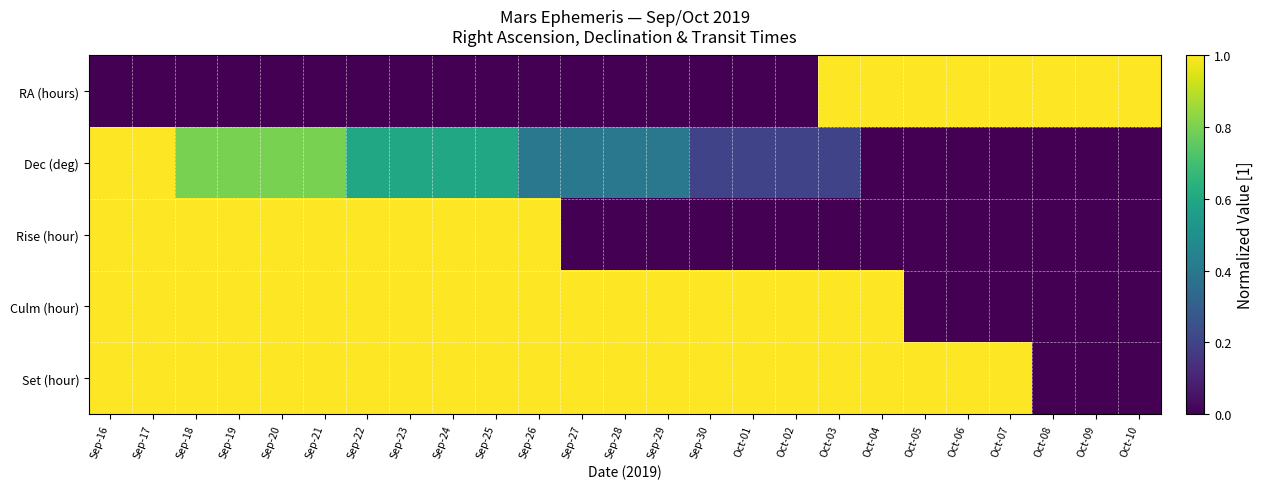

What is the total value across all series at Sep-26?

3.4